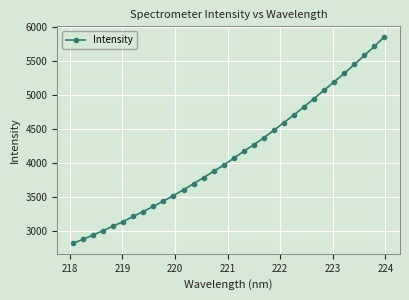

What is the difference between the second highest and second lowest values?

2838.4